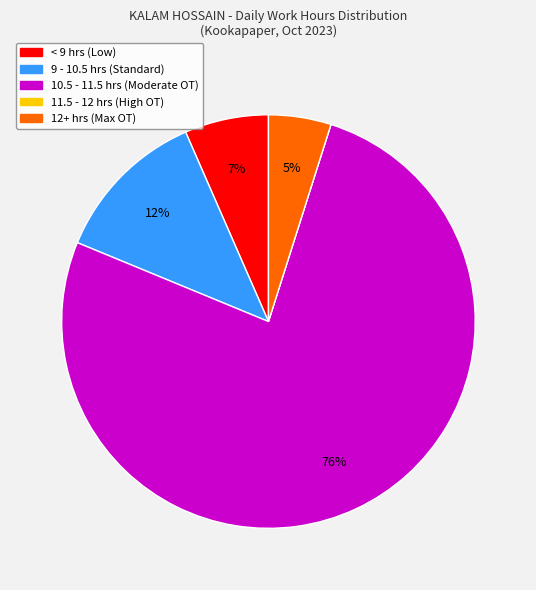

To the nearest percent, what is the average slice percentage?

20%